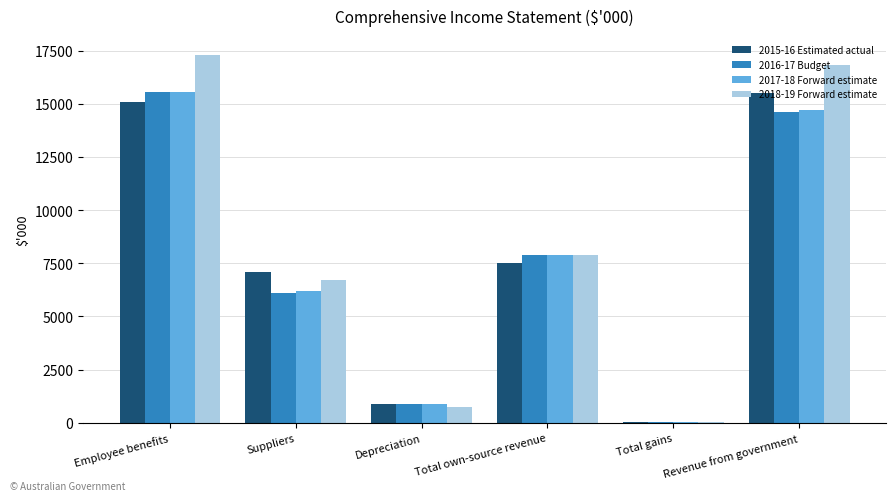

What is the greatest value displayed?

17313